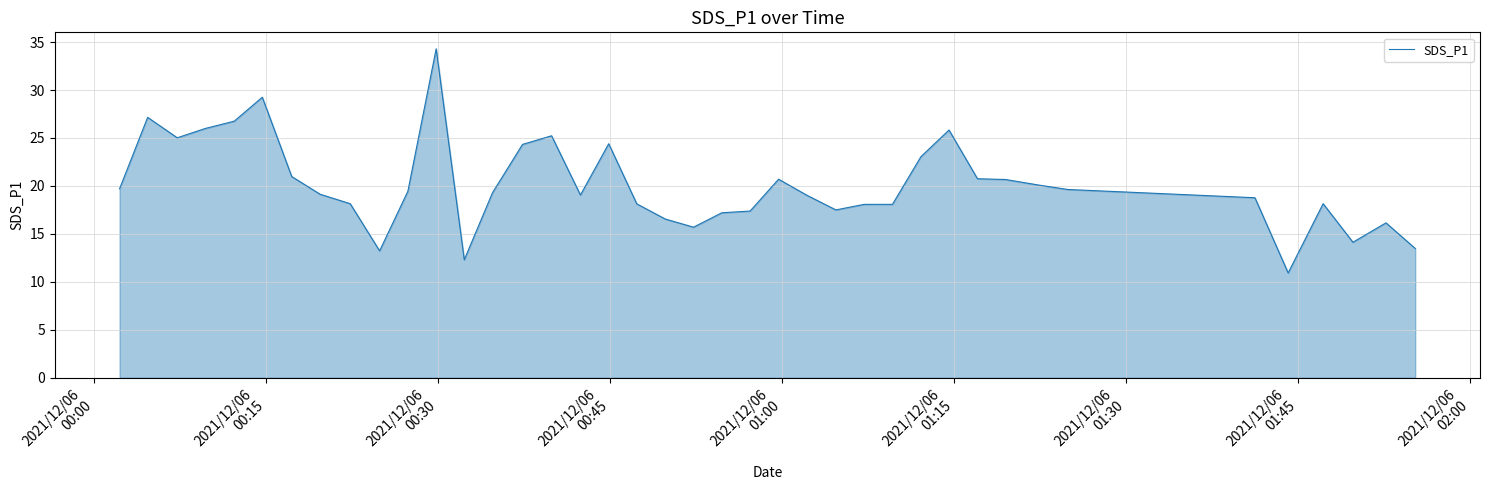

What is the greatest value displayed?

34.3